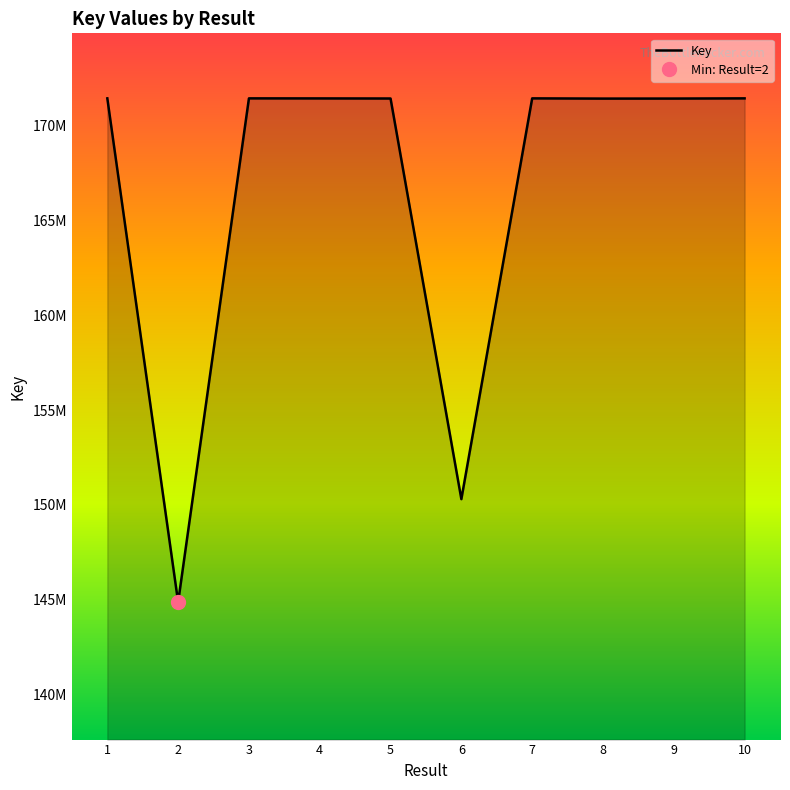

Reading right to left, extract all data points from this chart.

171435629	171425473	171423728	171435663	150305444	171428448	171433063	171435704	144871960	171435738